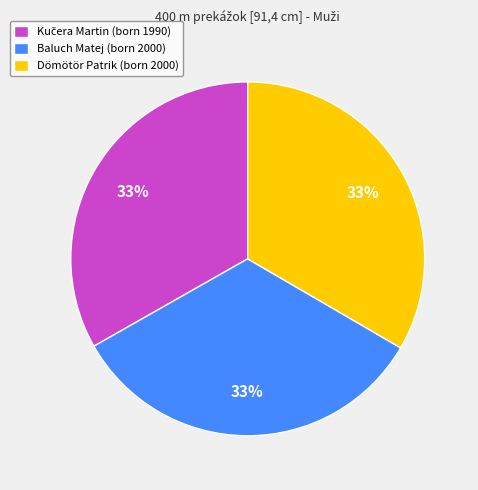

How many segments does this pie chart have?

3